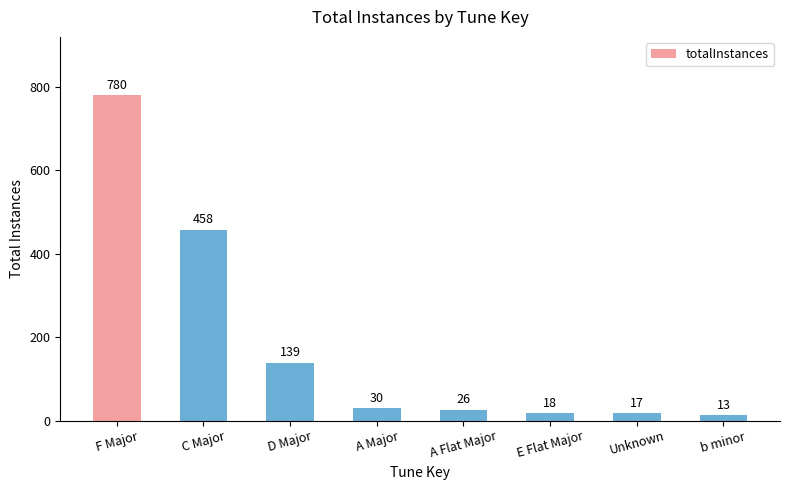

Which has a higher value, A Flat Major or Unknown?

A Flat Major